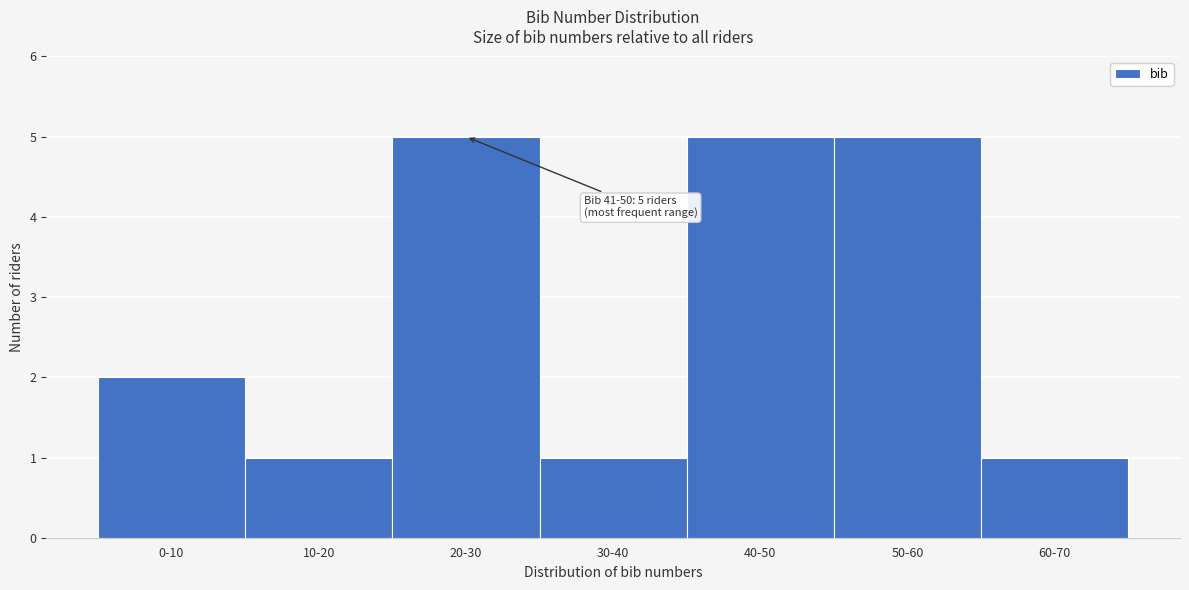

Reading right to left, transcribe all the data shown in this chart.

1	5	5	1	5	1	2